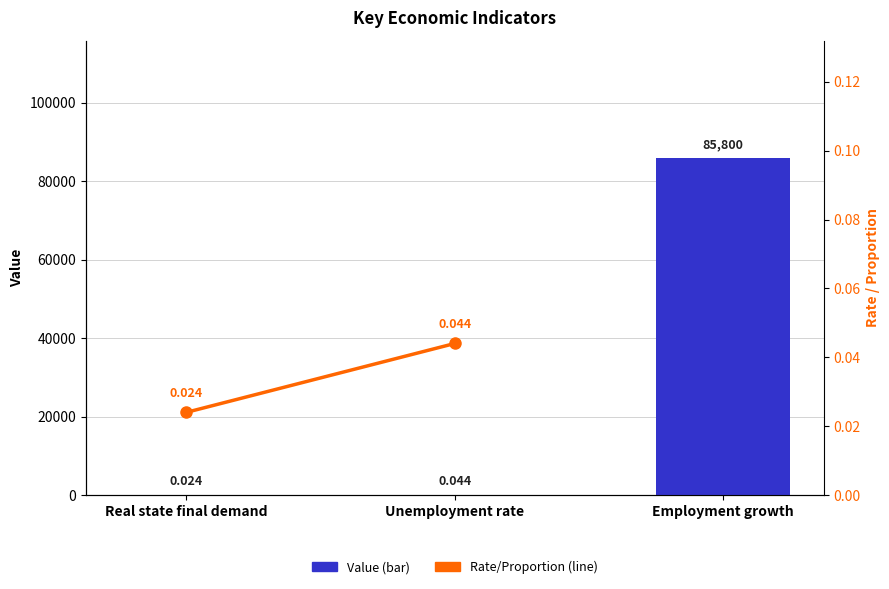

Rank the categories by value from highest to lowest.

Employment growth, Unemployment rate, Real state final demand